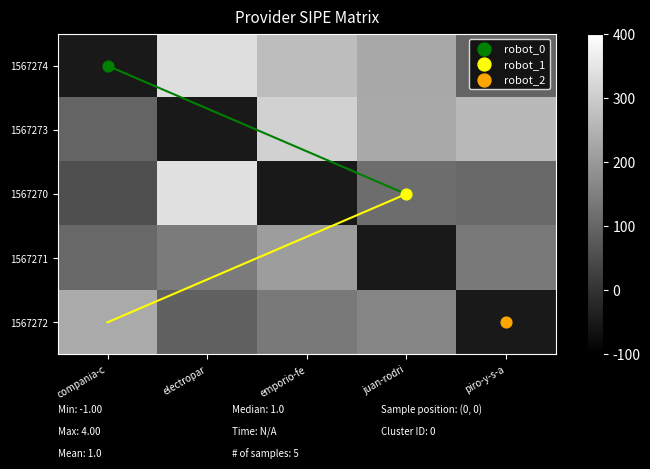

What is the difference between the highest and lowest values at emporio-fe?

3.6